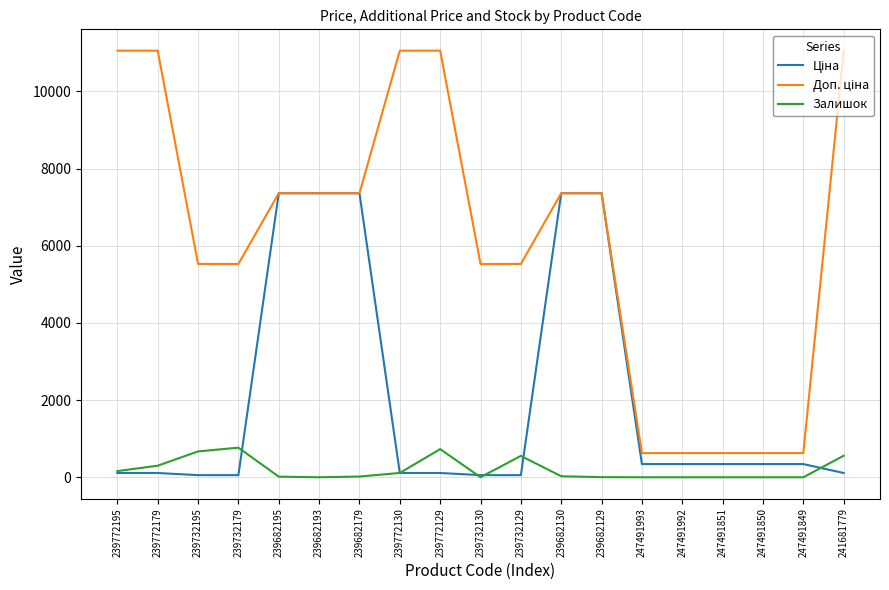

What is the total value across all series at 239682193?

14720.4